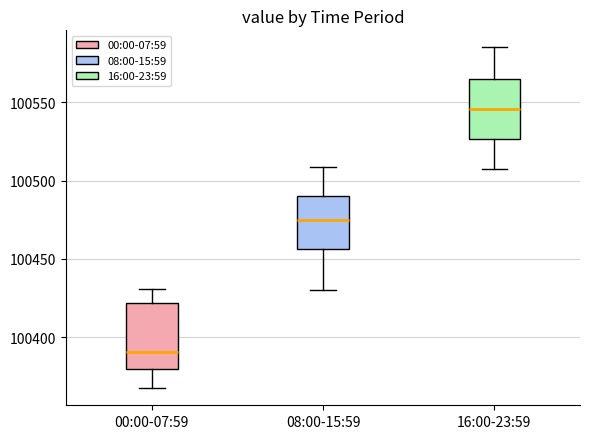

Reading left to right, read every box against the y-axis: the position of its median line, the range the box covers, and the ends of its whiskers. The values are not printed on the chart, so give them approximately, as read against the axis.

00:00-07:59: median 100390, box 100380 to 100420, whiskers 100365 to 100430
08:00-15:59: median 100475, box 100455 to 100490, whiskers 100430 to 100510
16:00-23:59: median 100545, box 100525 to 100565, whiskers 100510 to 100585